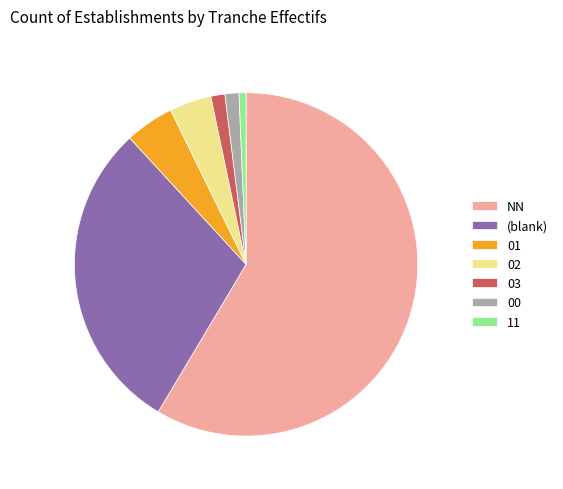

Combined, do 03 and 01 account for over 50%?

No